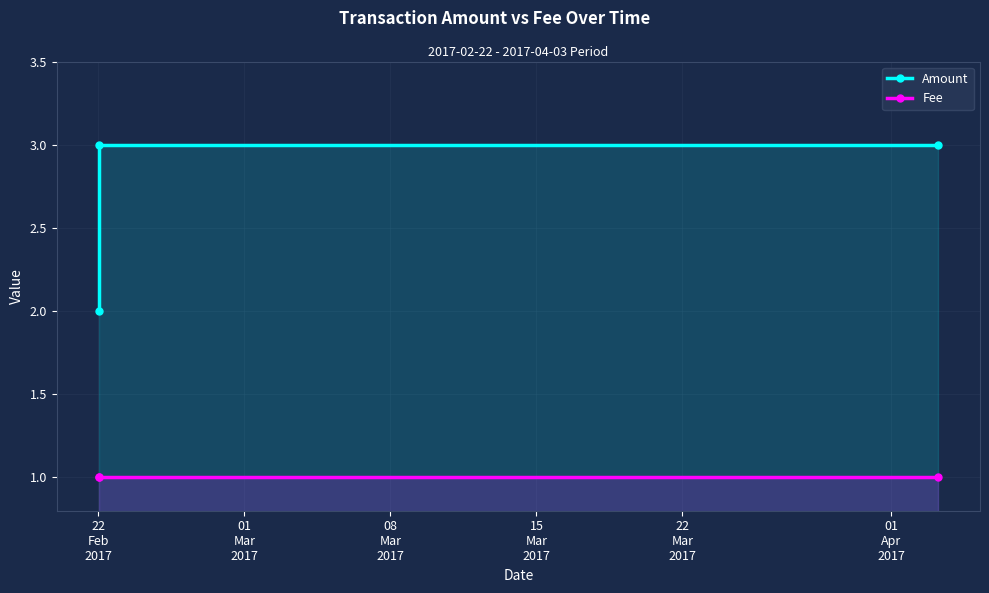

What is the value of the Fee point at the 3rd from the left?

1.0